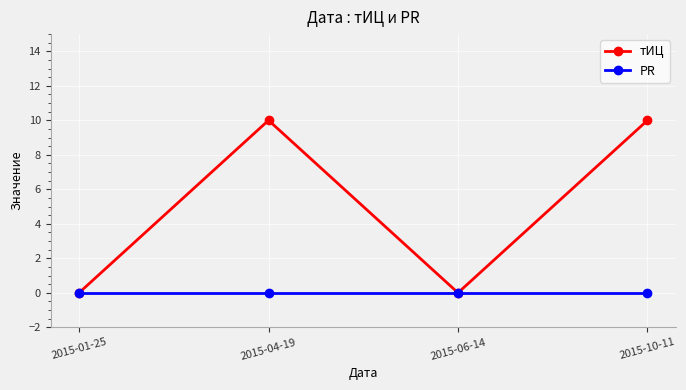

How many series are shown in this chart?

2